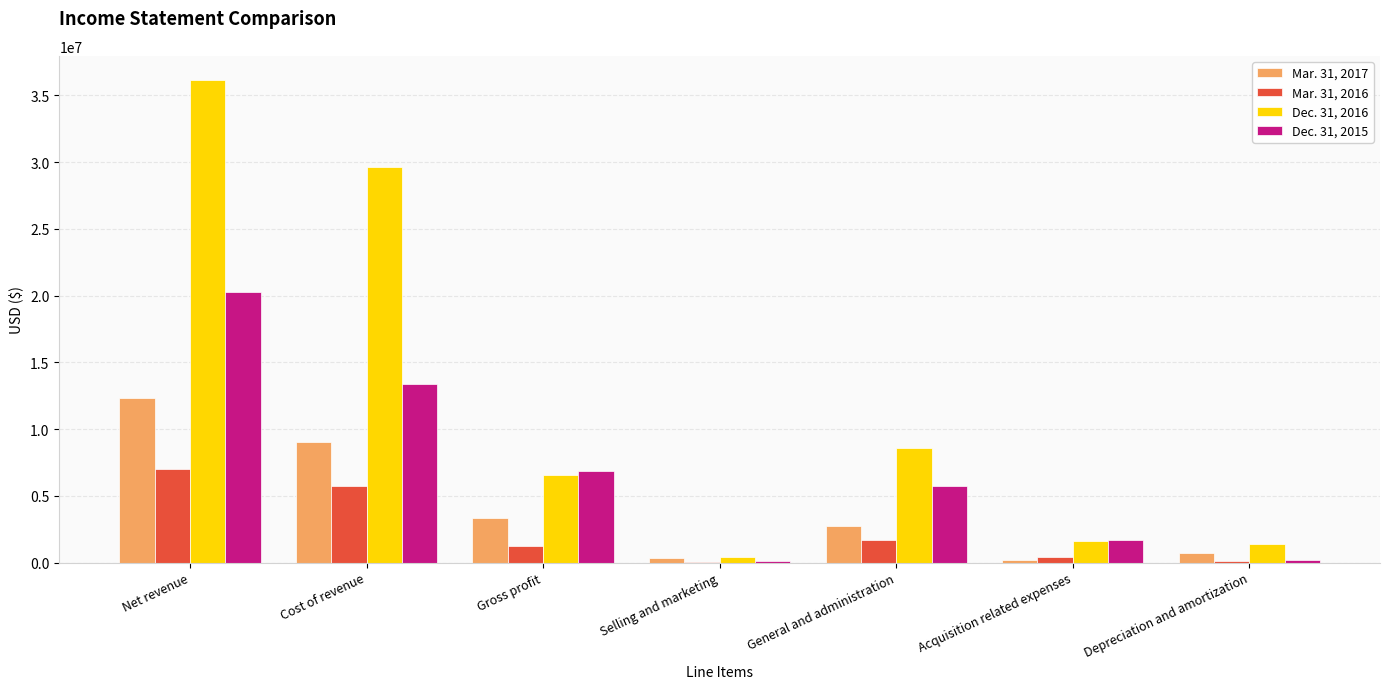

Is it true that Dec. 31, 2016 equals 49701767 at Net revenue?

False